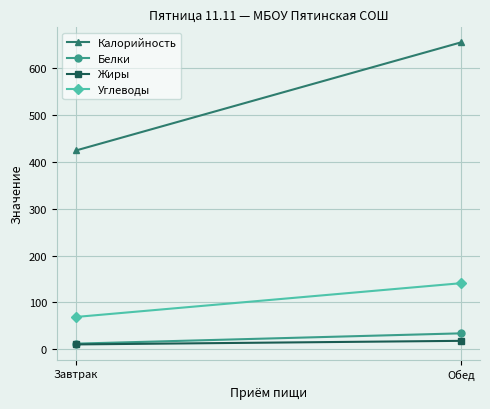

At which category does the chart reach its minimum across all series?

Завтрак